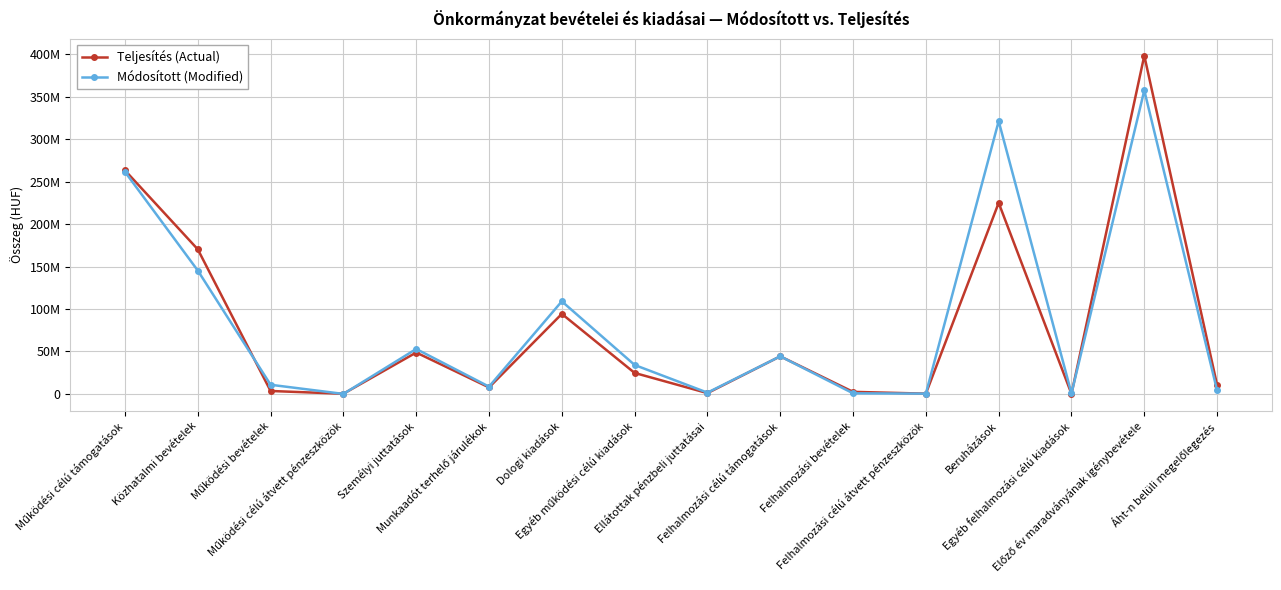

Is it true that Teljesítés (Actual) equals 189003651 at Előző év maradványának igénybevétele?

False